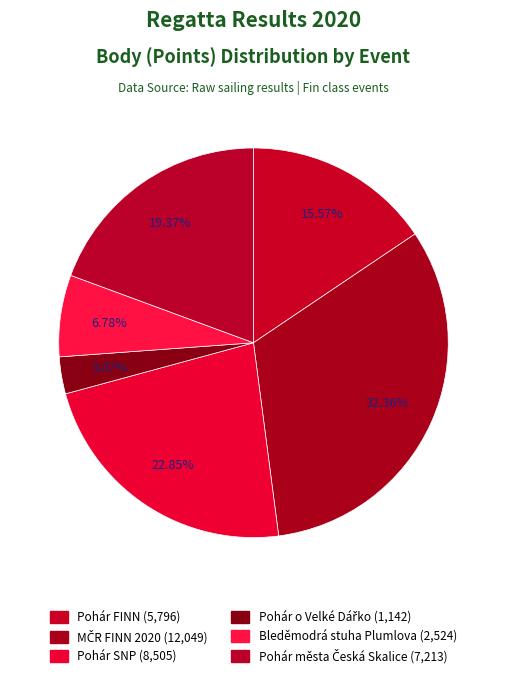

Count the number of slices in the pie.

6